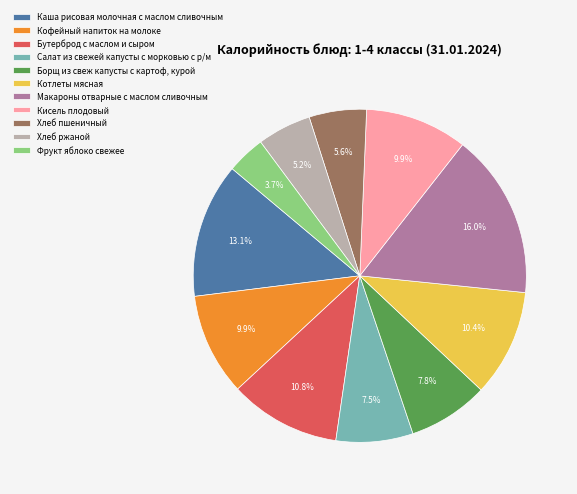

What percentage is the Котлеты мясная slice, to the nearest percent?

10%